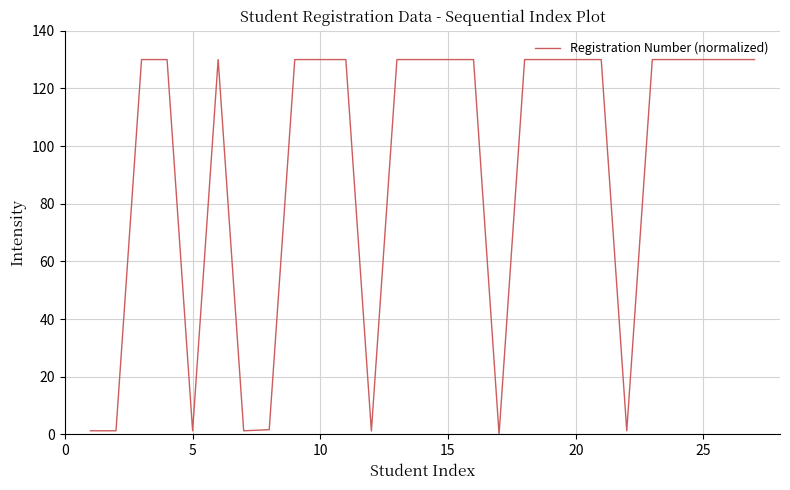

Does the chart have visible grid lines?

Yes